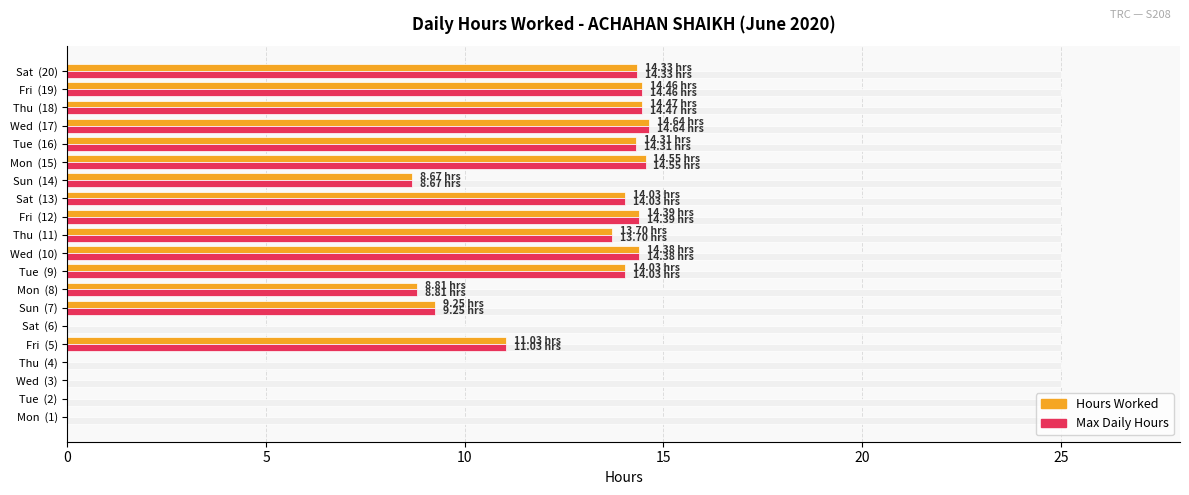

How many data points in Max Daily (scaled) are less than 14?

10